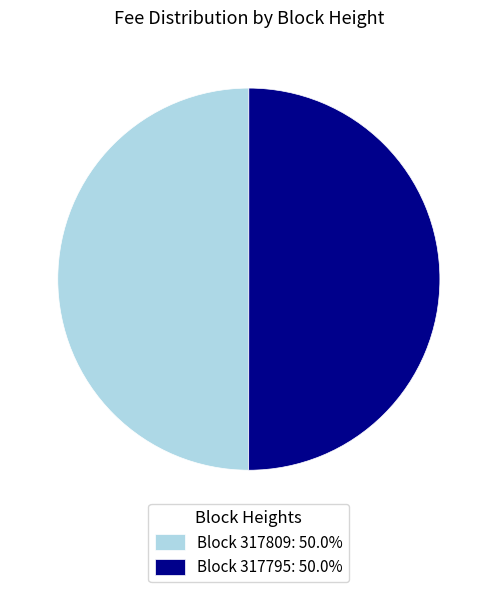

Is the sum of Block 317809: 50.0% and Block 317795: 50.0% greater than half?

Yes